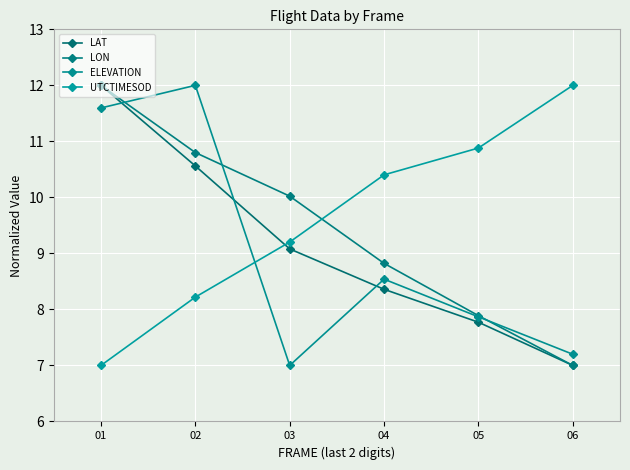

Where do ELEVATION and LAT first cross each other?

01 and 02